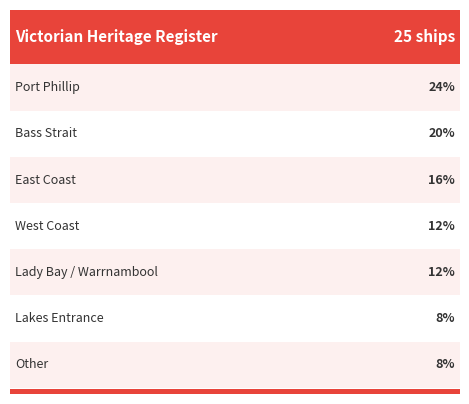

Is it true that the value at East Coast is 2?

False